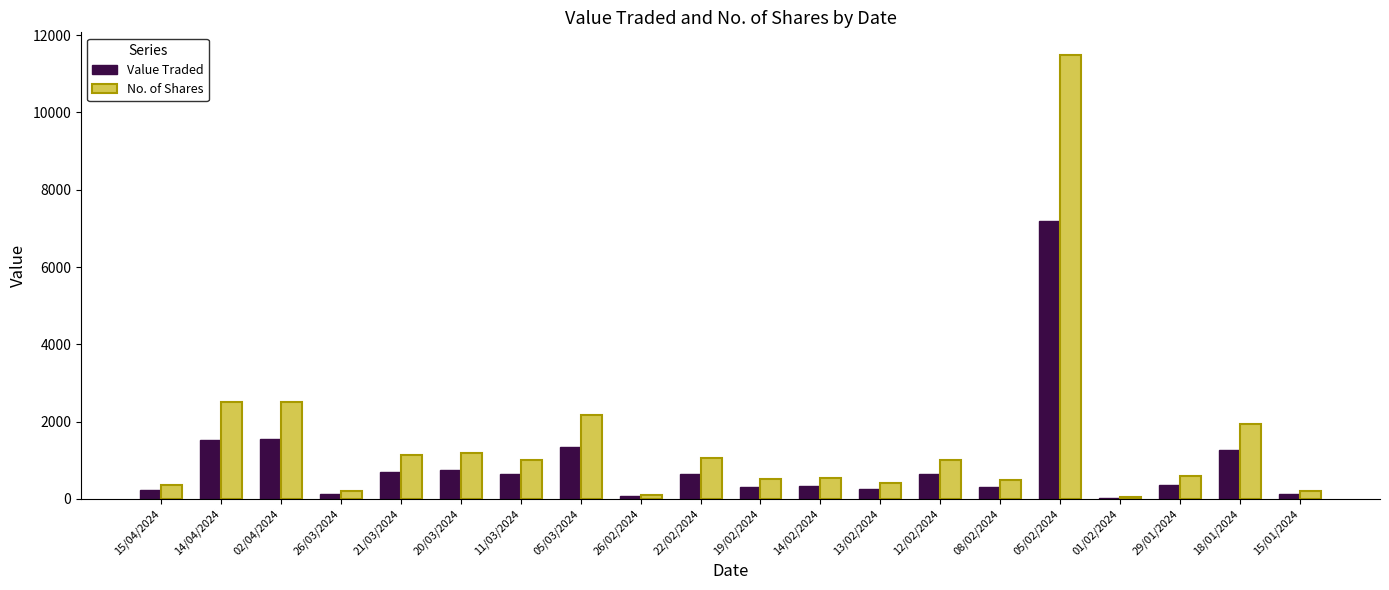

What is the sum of all Value Traded values?

18452